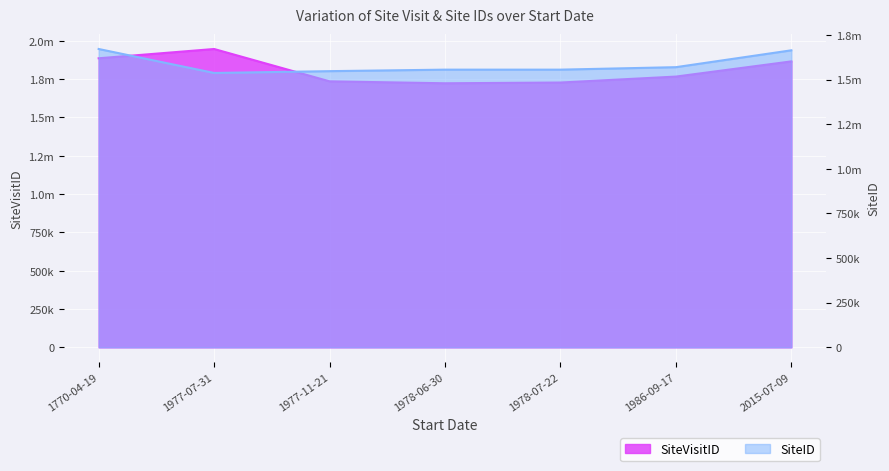

What is the sum of all SiteVisitID values?

12650411